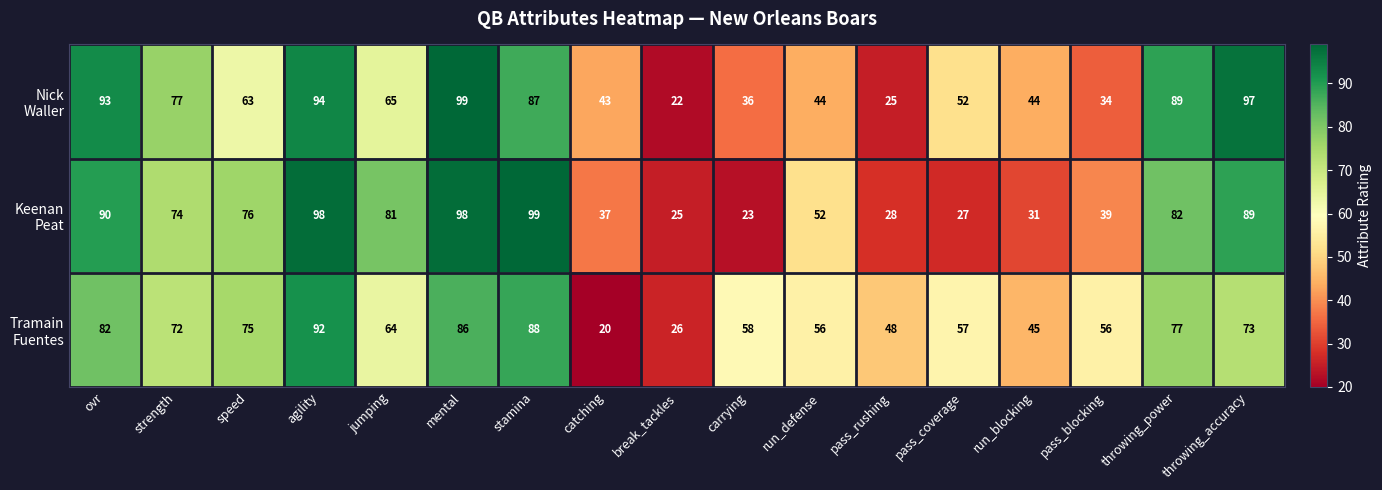

What is the total value across all series at agility?

284